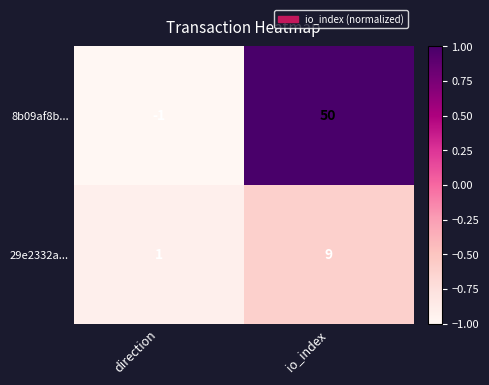

What is the total value across all series at io_index?

59